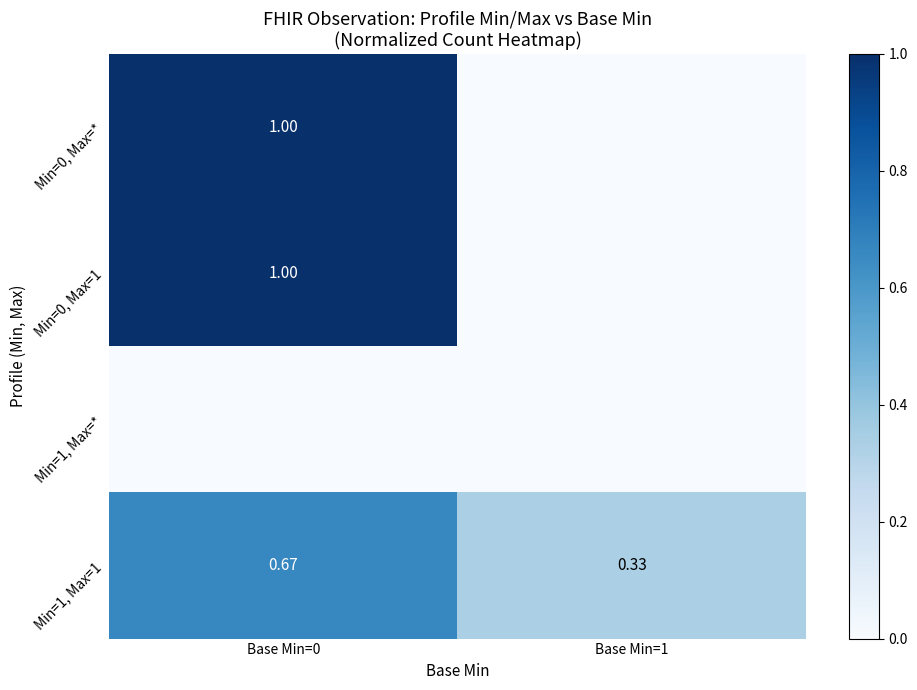

The value of Min=1, Max=1 at Base Min=1 is 0.1. True or false?

False